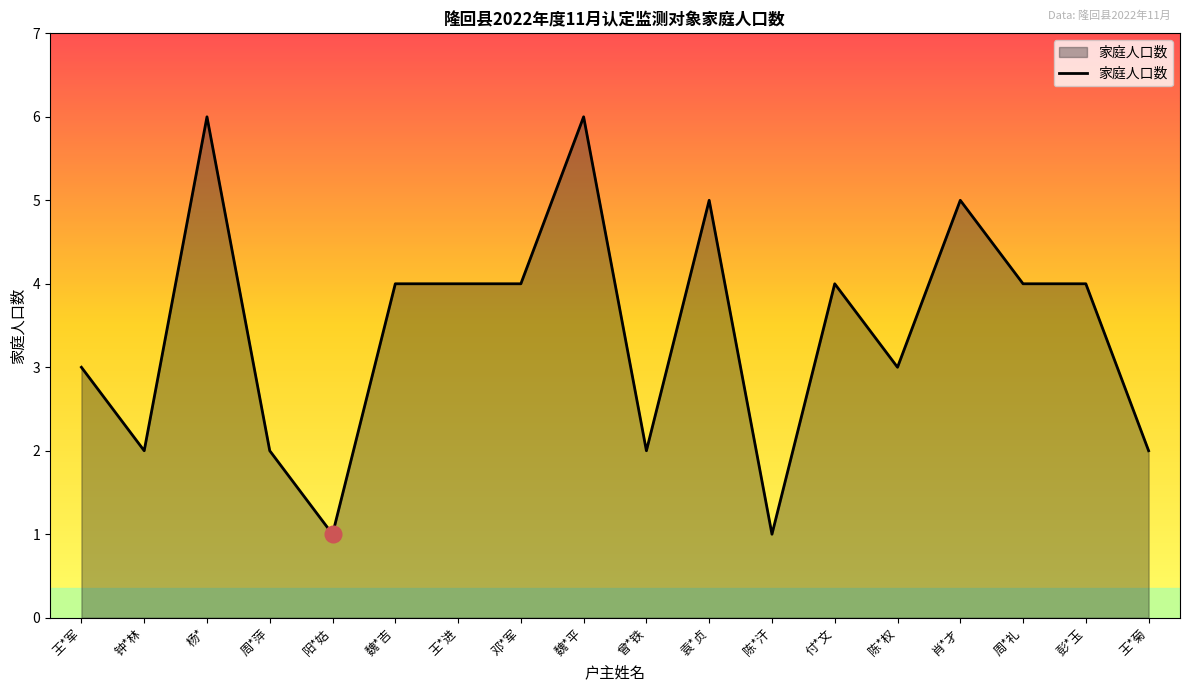

What is the sum of all values?

62